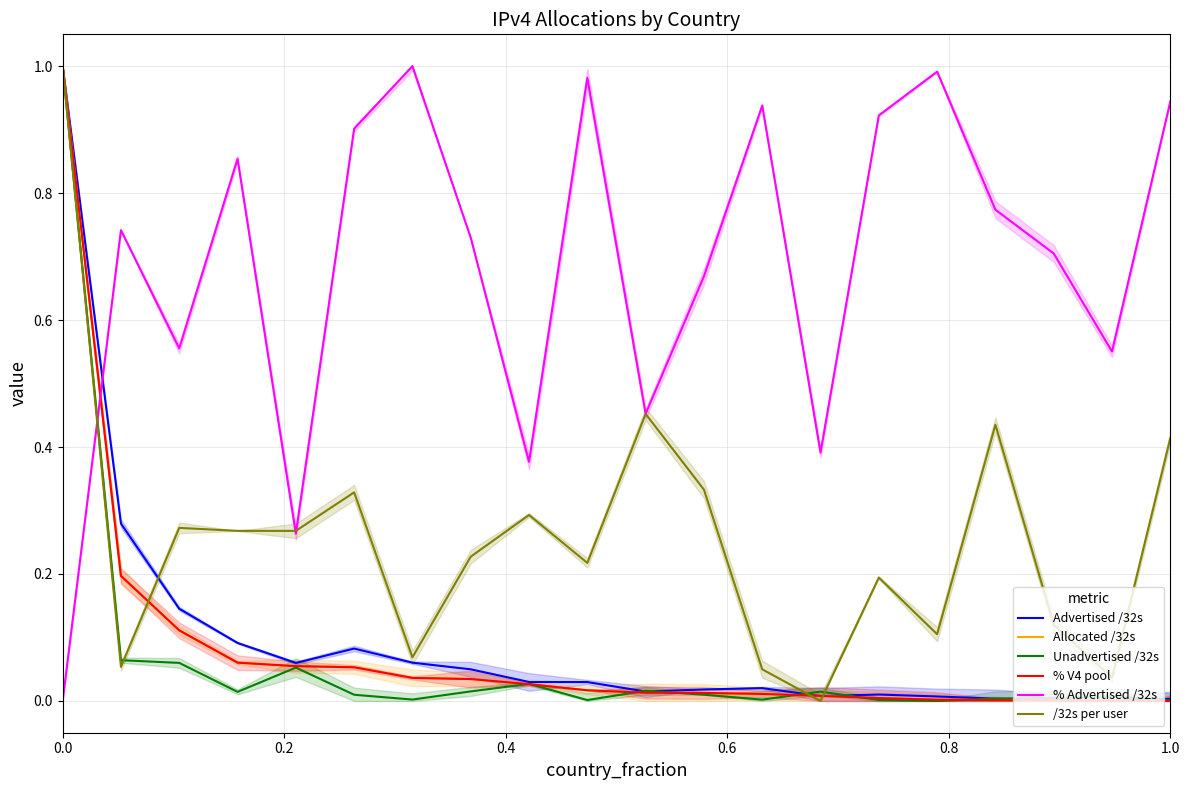

What is the difference between the second highest and second lowest values in the % V4 pool series?

0.2